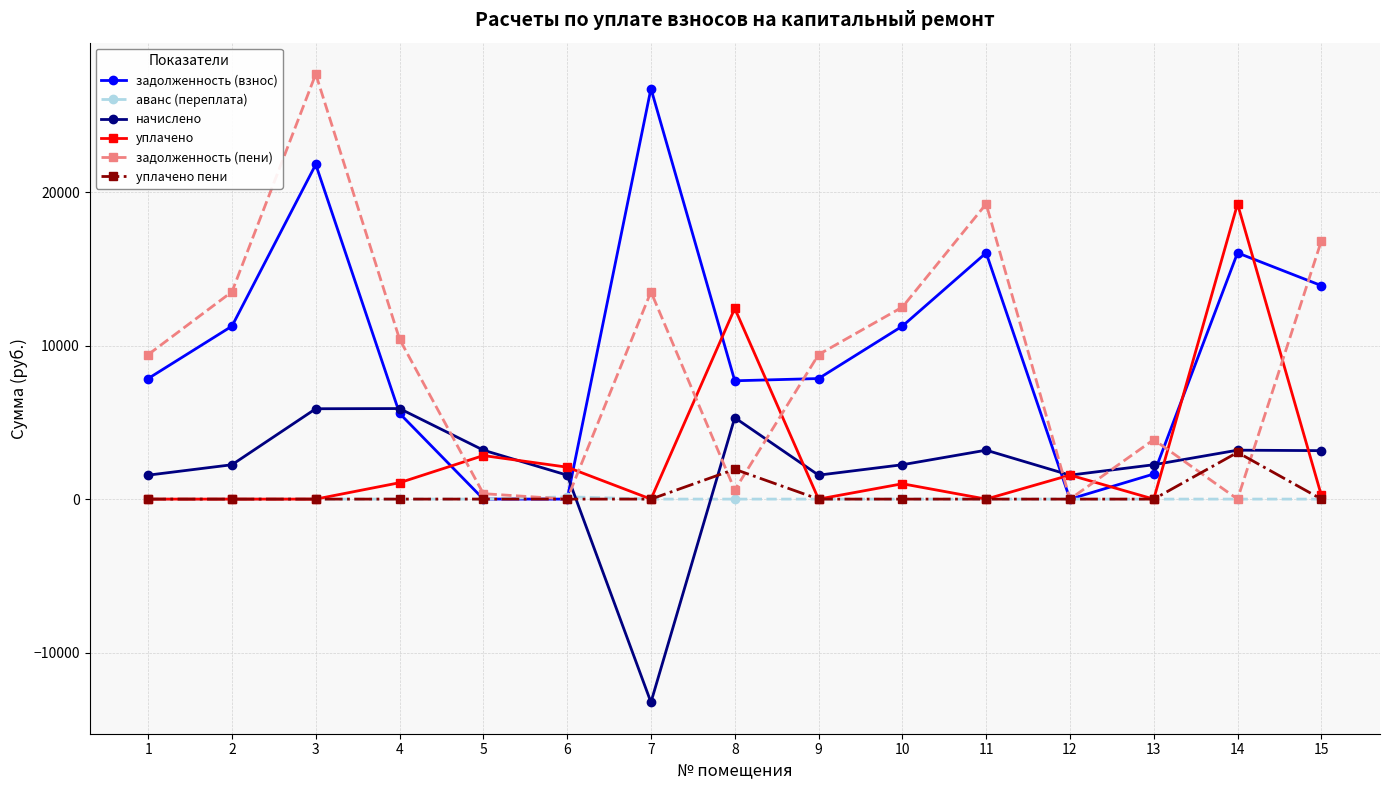

How many values in начислено are below zero?

1